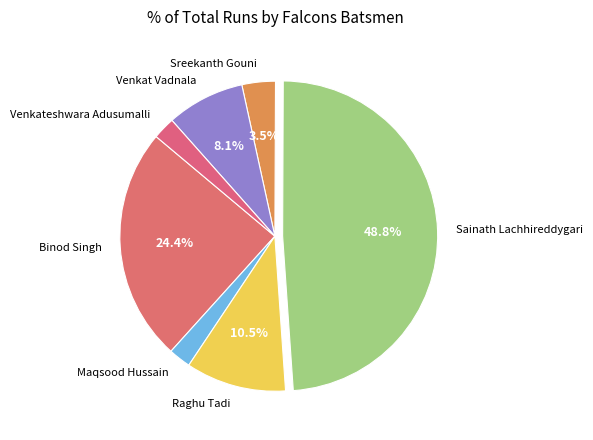

Do Binod Singh and Maqsood Hussain together represent more than half of the pie?

No